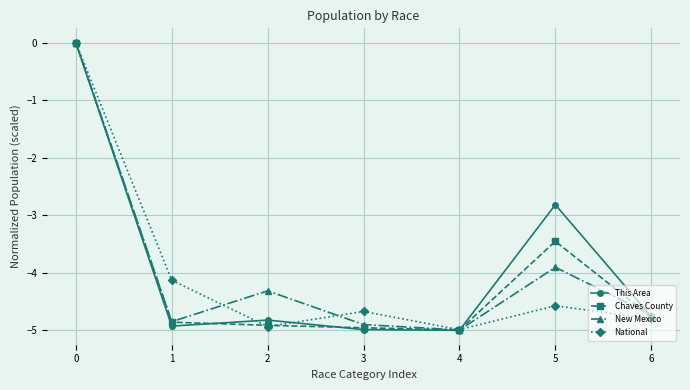

What is the minimum value for New Mexico?

-5.0